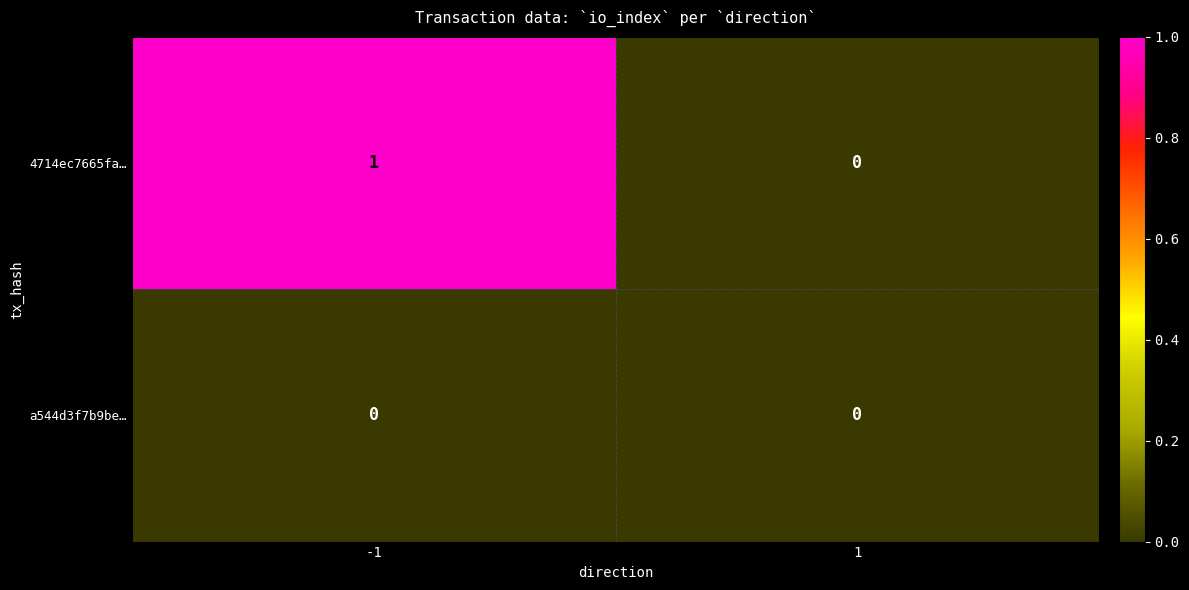

List the series in order of their overall mean, highest first.

4714ec7665fa…, a544d3f7b9be…